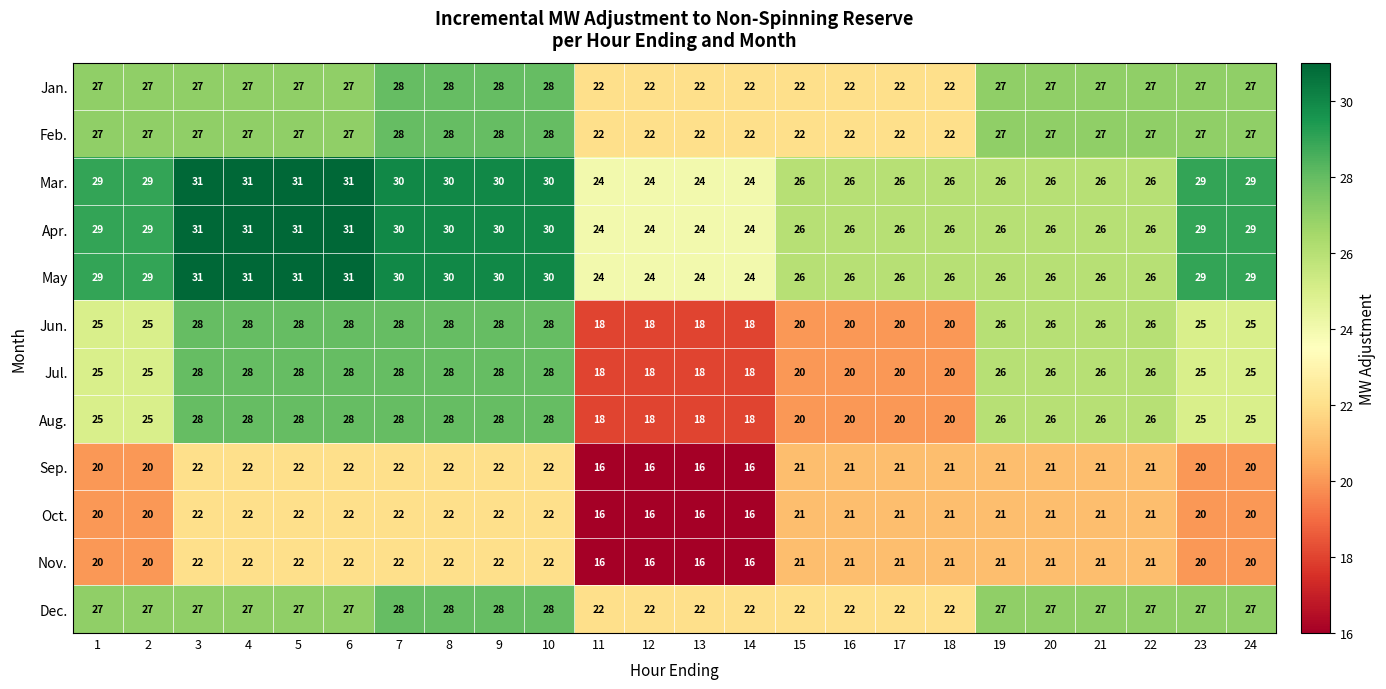

What is the lowest value of the Nov. series?

16